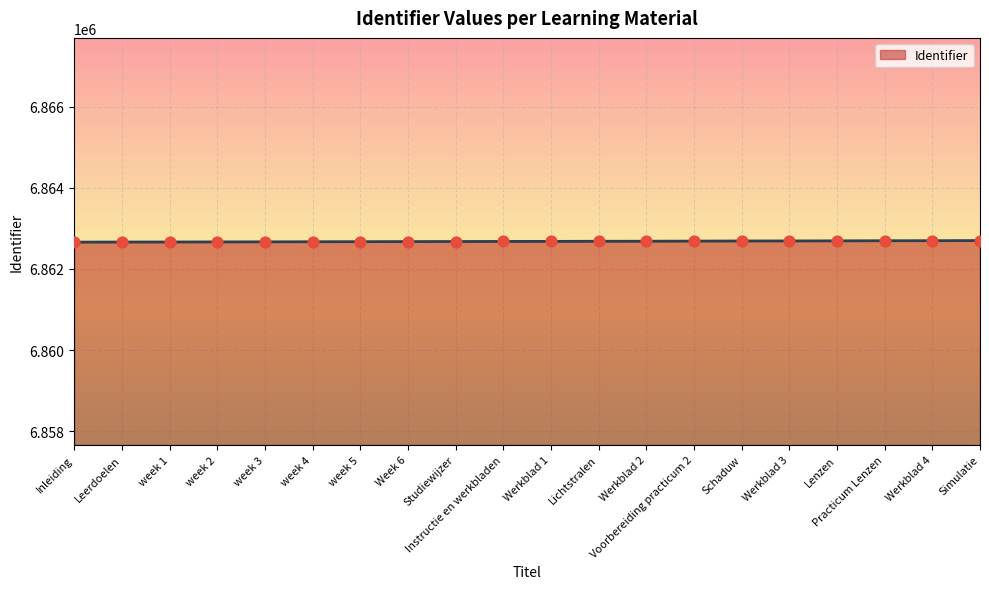

Approximately how many times larger is the value at week 4 compared to Werkblad 2?

1.0